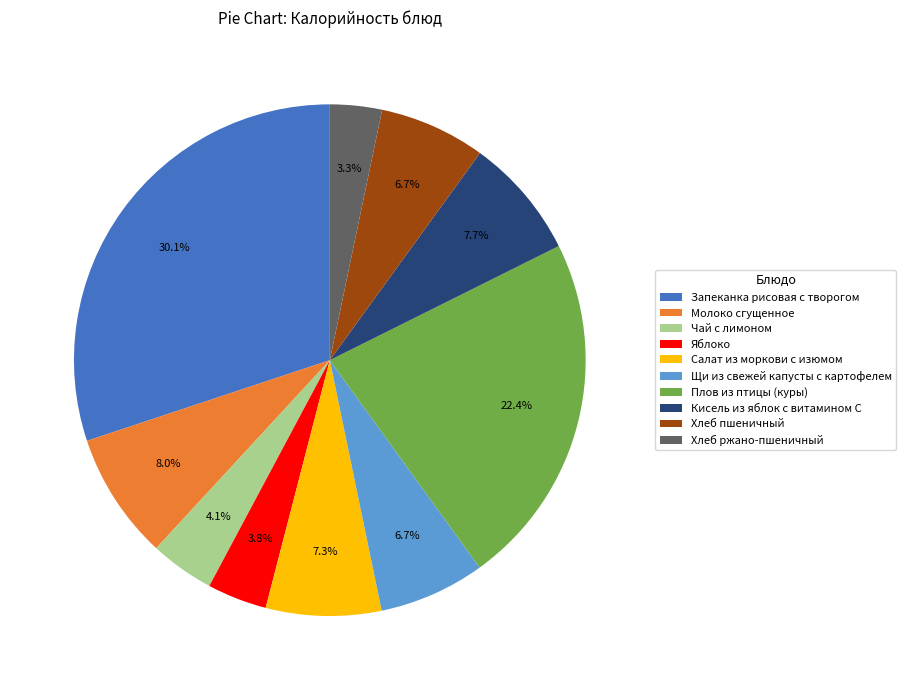

Is there any slice that represents more than half of the pie?

No